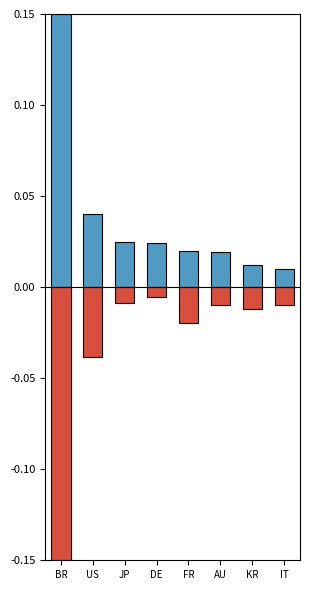

Between BR and AU, which is larger?

BR